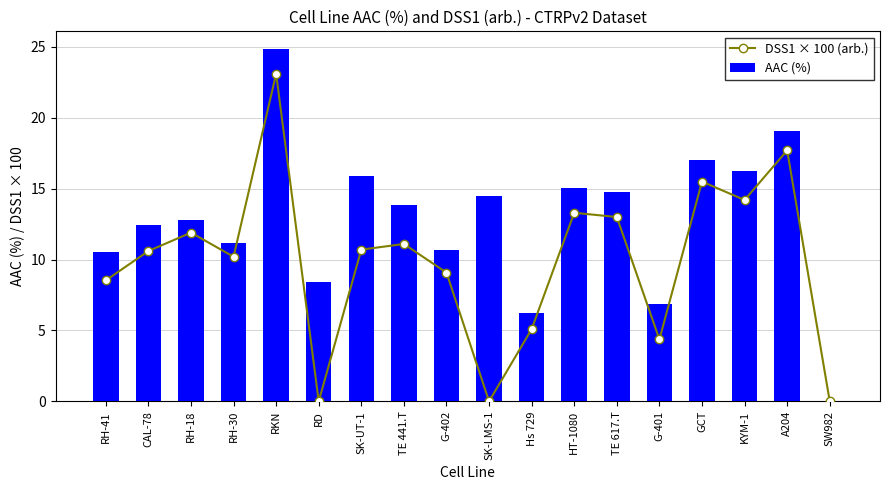

Rank the series by their maximum value, from highest to lowest.

AAC (%), DSS1 × 100 (arb.)